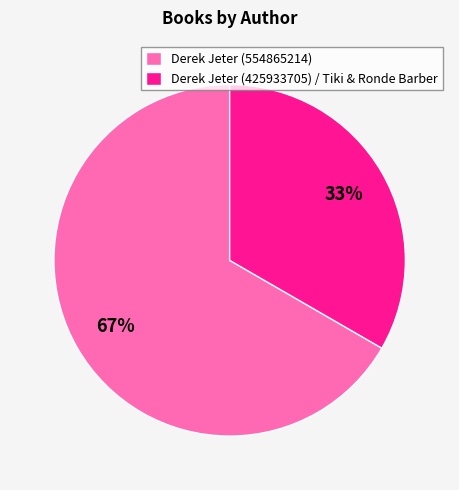

Rank the categories by value from lowest to highest.

Derek Jeter (425933705) / Tiki & Ronde Barber, Derek Jeter (554865214)